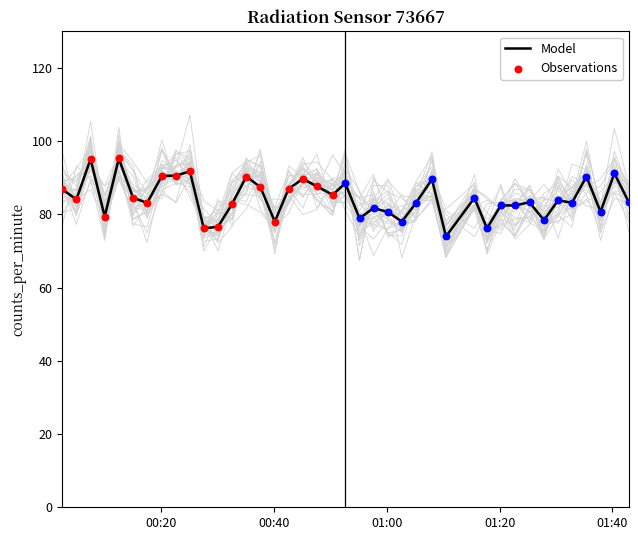

What is the minimum value for Model?

74.0